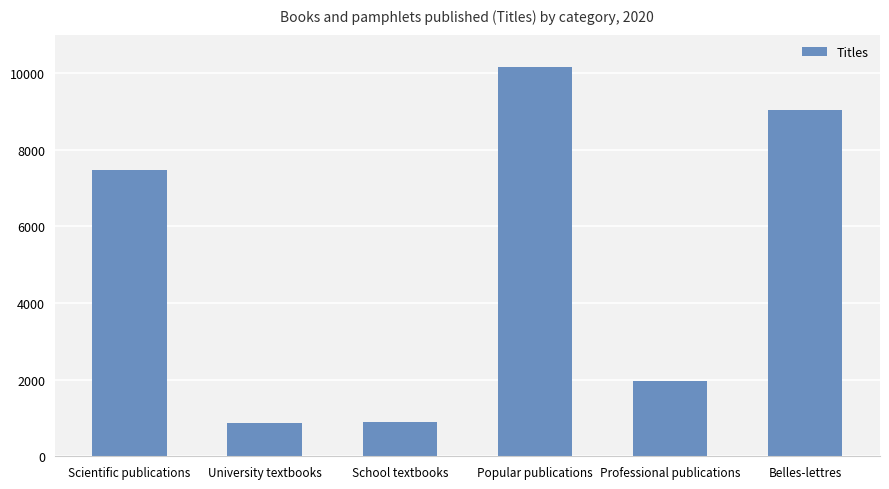

Is it true that the value at Scientific publications is 7474?

True